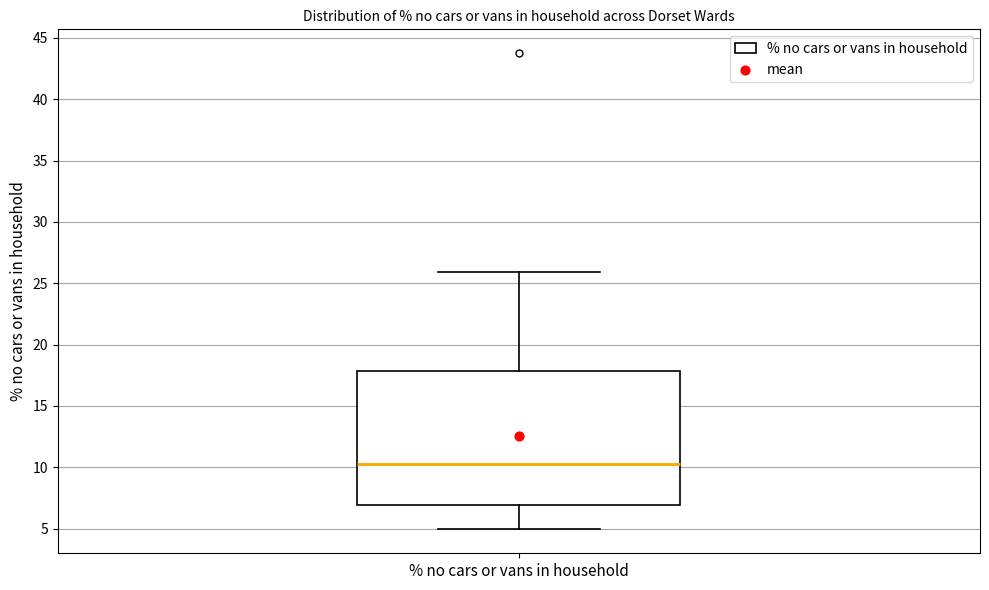

Read this box plot against the y-axis: the position of the median line, the range covered by the box, and the ends of both whiskers. The values are not printed on the chart, so give them approximately, as read against the axis.

median 10.5, box 7.0 to 18.0, whiskers 5.0 to 26.0